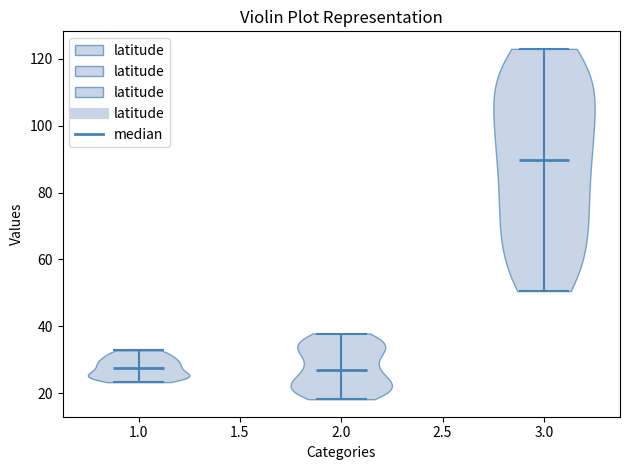

Where does the median line of the violin at x = 3.0 sit on the y-axis? The values are not printed on the chart, so give them approximately, as read against the axis.

90